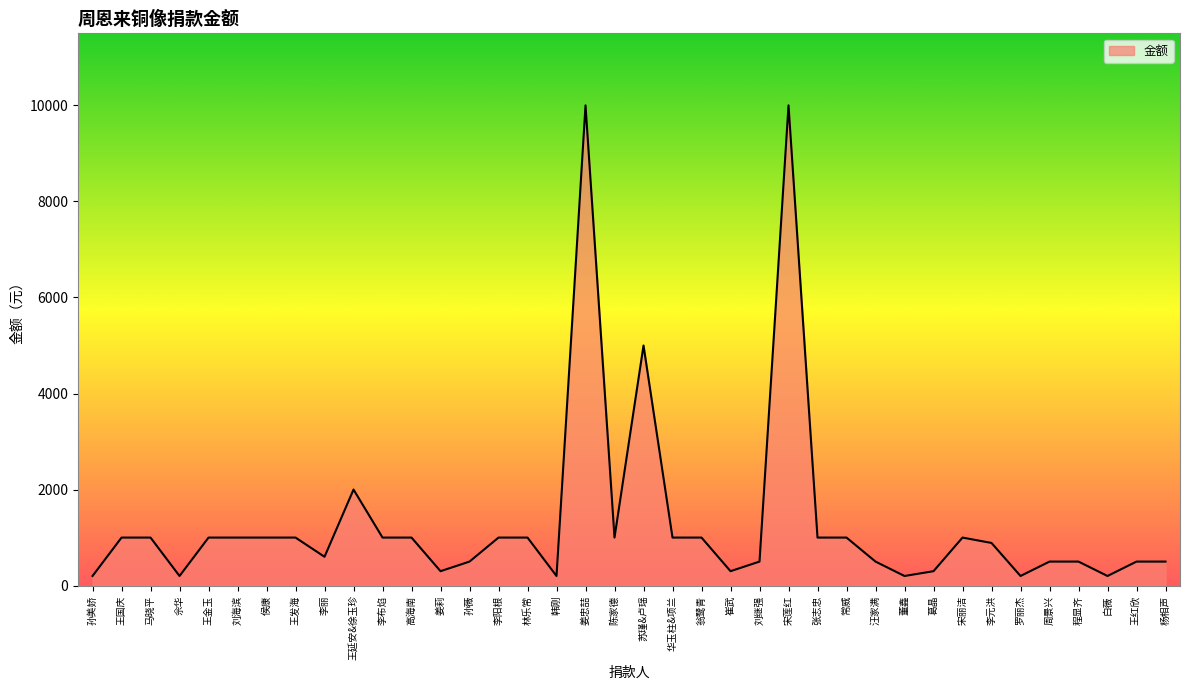

What is the approximate value at 李阳根?

1000